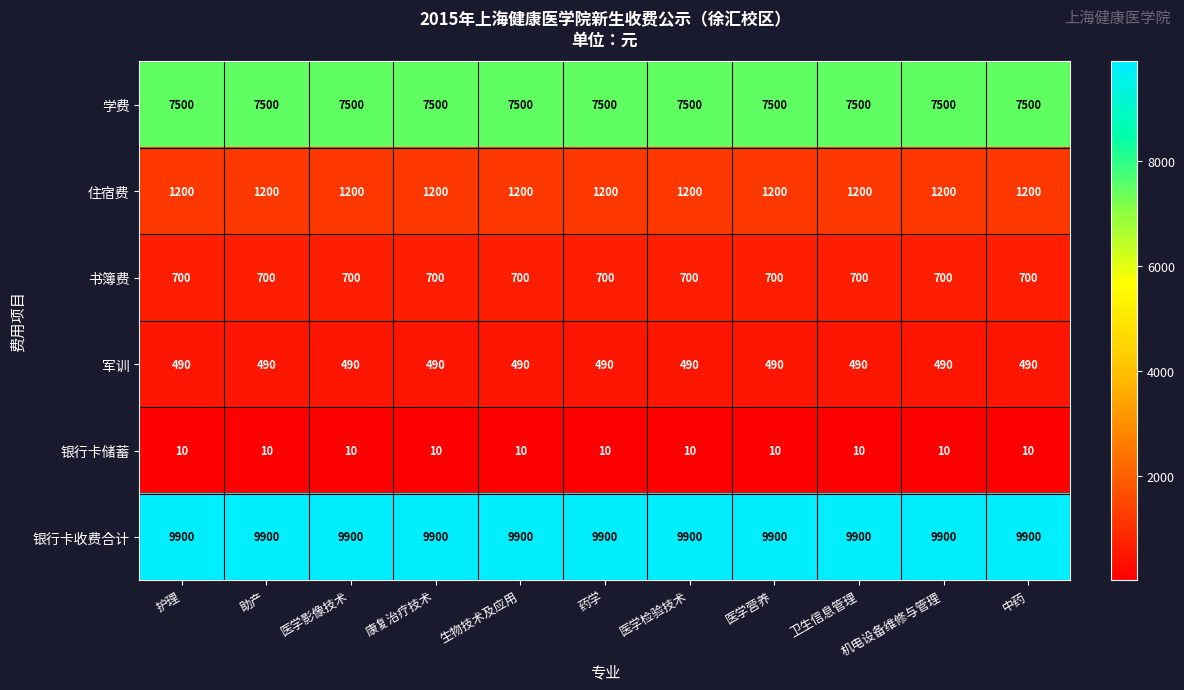

What is the spread (max minus min) of values at 医学影像技术?

9890